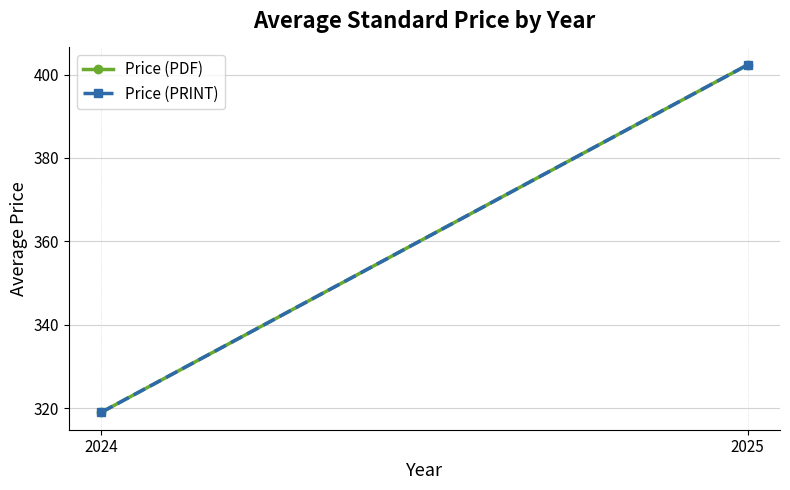

What is the difference between the maximum and minimum values in the Price (PDF) series?

83.3